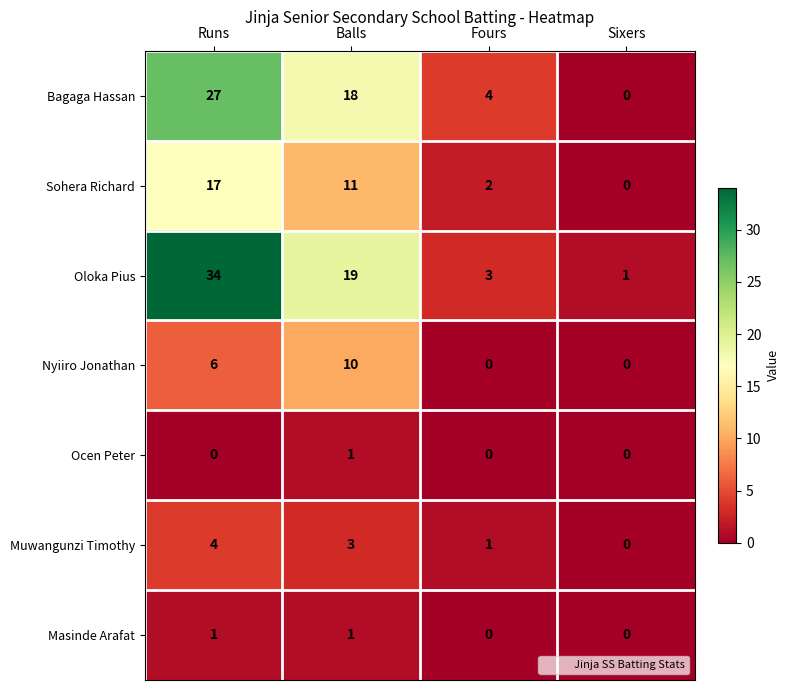

How many Bagaga Hassan values are between 4 and 27?

3